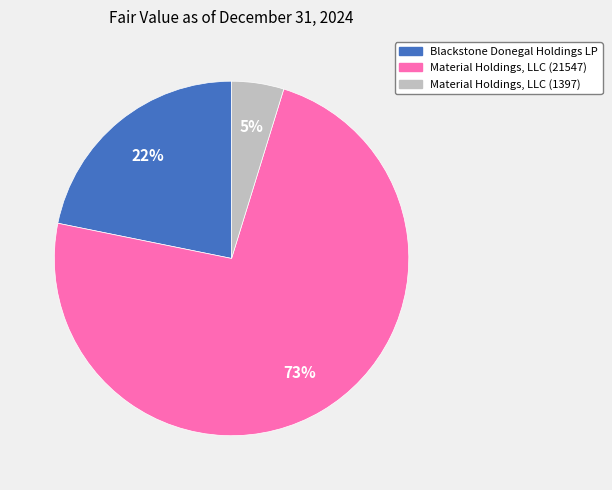

The Material Holdings, LLC (1397) slice represents 19% of the pie. True or false?

False